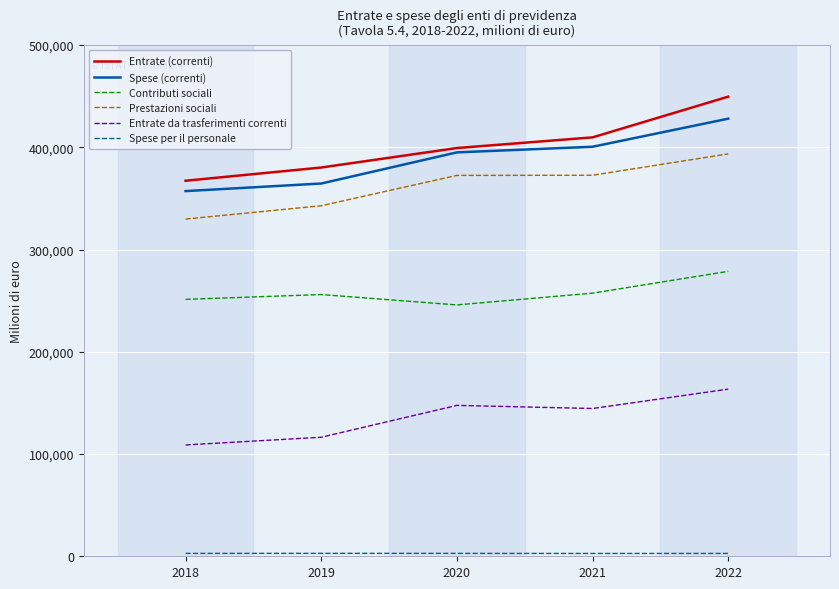

The value of Spese (correnti) at 2022 is 428047. True or false?

True